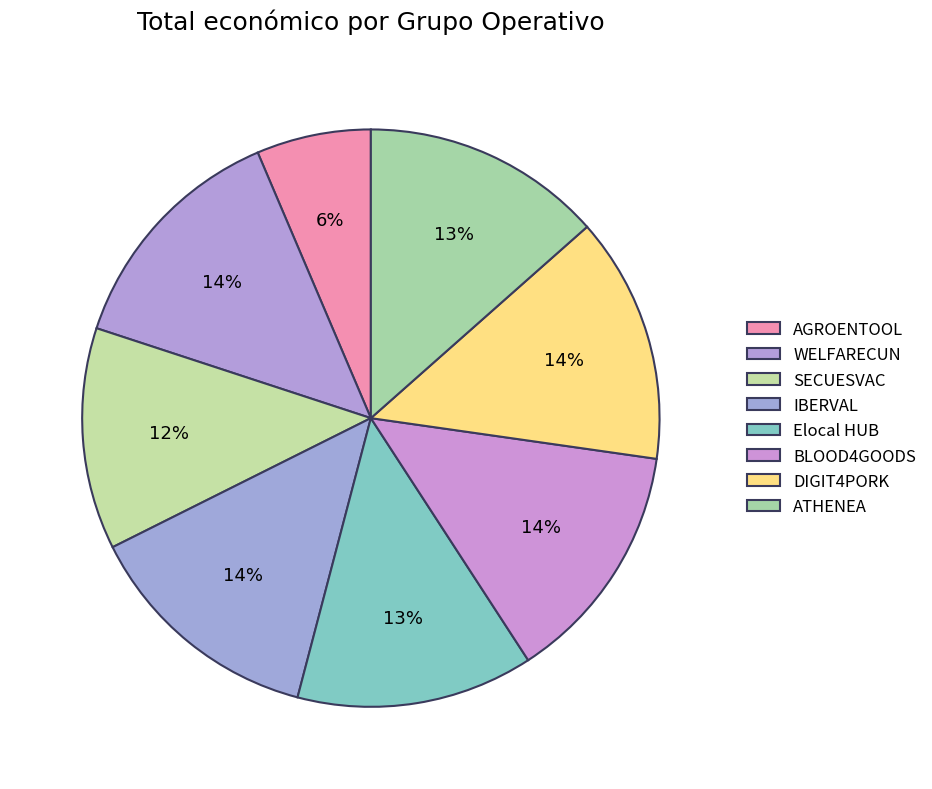

True or false: BLOOD4GOODS accounts for 14% of the total.

True